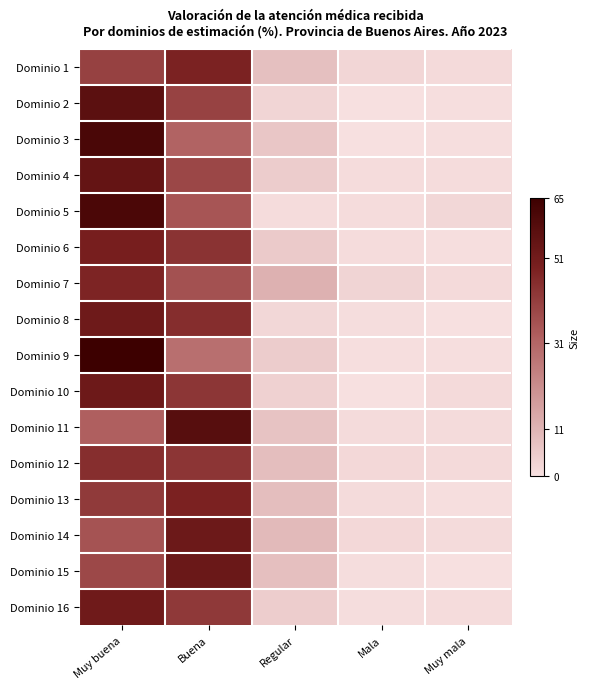

Reading left to right, list all the values displayed in this chart.

Dominio 1: Muy buena=40.2	Buena=48.0	Regular=8.0	Mala=2.3	Muy mala=1.4
Dominio 2: Muy buena=56.7	Buena=40.0	Regular=2.7	Mala=0.2	Muy mala=0.3
Dominio 3: Muy buena=61.3	Buena=31.7	Regular=6.6	Mala=0.0	Muy mala=0.4
Dominio 4: Muy buena=54.5	Buena=38.6	Regular=4.9	Mala=1.0	Muy mala=0.9
Dominio 5: Muy buena=61.0	Buena=35.2	Regular=1.0	Mala=0.8	Muy mala=2.1
Dominio 6: Muy buena=49.4	Buena=43.9	Regular=5.4	Mala=0.8	Muy mala=0.5
Dominio 7: Muy buena=47.5	Buena=36.3	Regular=11.9	Mala=2.9	Muy mala=1.4
Dominio 8: Muy buena=51.7	Buena=45.4	Regular=2.2	Mala=0.7	Muy mala=0.0
Dominio 9: Muy buena=65.6	Buena=28.5	Regular=5.0	Mala=0.5	Muy mala=0.4
Dominio 10: Muy buena=51.8	Buena=43.0	Regular=3.8	Mala=0.0	Muy mala=1.4
Dominio 11: Muy buena=32.6	Buena=57.8	Regular=7.3	Mala=1.2	Muy mala=1.2
Dominio 12: Muy buena=45.0	Buena=43.2	Regular=8.5	Mala=1.9	Muy mala=1.4
Dominio 13: Muy buena=41.9	Buena=48.3	Regular=8.5	Mala=1.1	Muy mala=0.3
Dominio 14: Muy buena=35.6	Buena=52.1	Regular=9.4	Mala=1.8	Muy mala=1.1
Dominio 15: Muy buena=38.4	Buena=52.6	Regular=8.3	Mala=0.6	Muy mala=0.1
Dominio 16: Muy buena=51.5	Buena=42.4	Regular=4.7	Mala=0.6	Muy mala=0.8